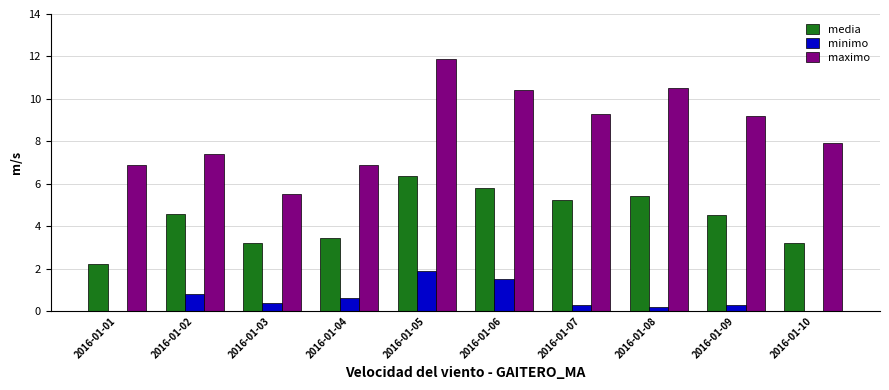

What is the maximum value for maximo?

11.9